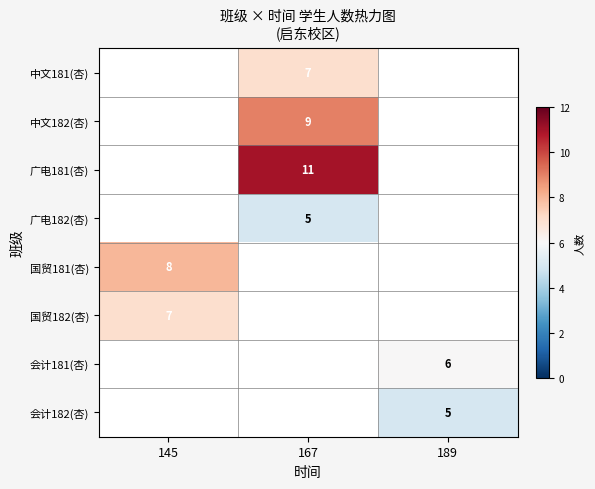

Count the number of data series in this chart.

8